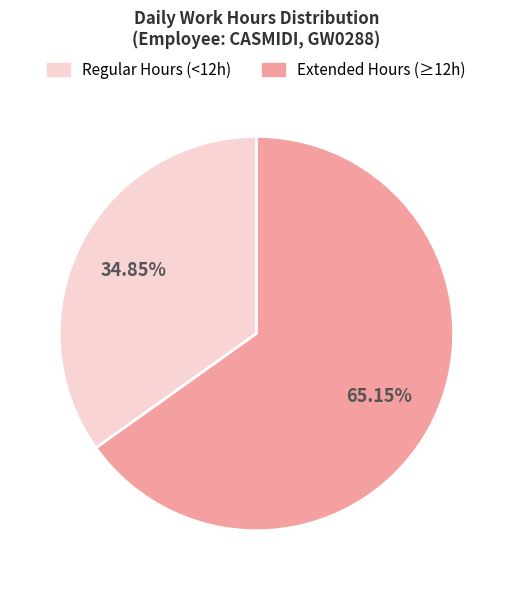

Count the number of slices in the pie.

2